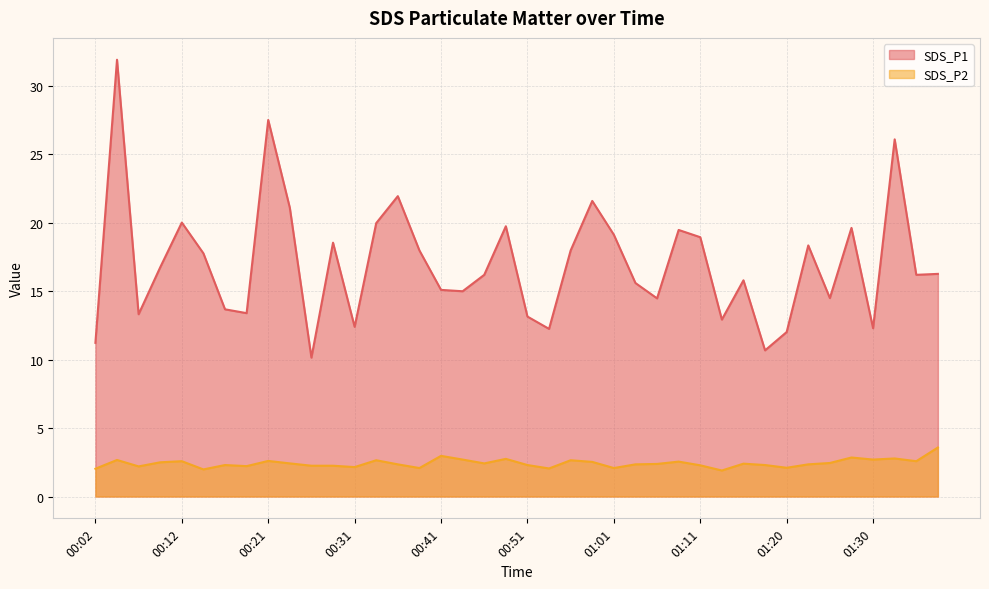

At which category does the chart reach its minimum across all series?

01:13